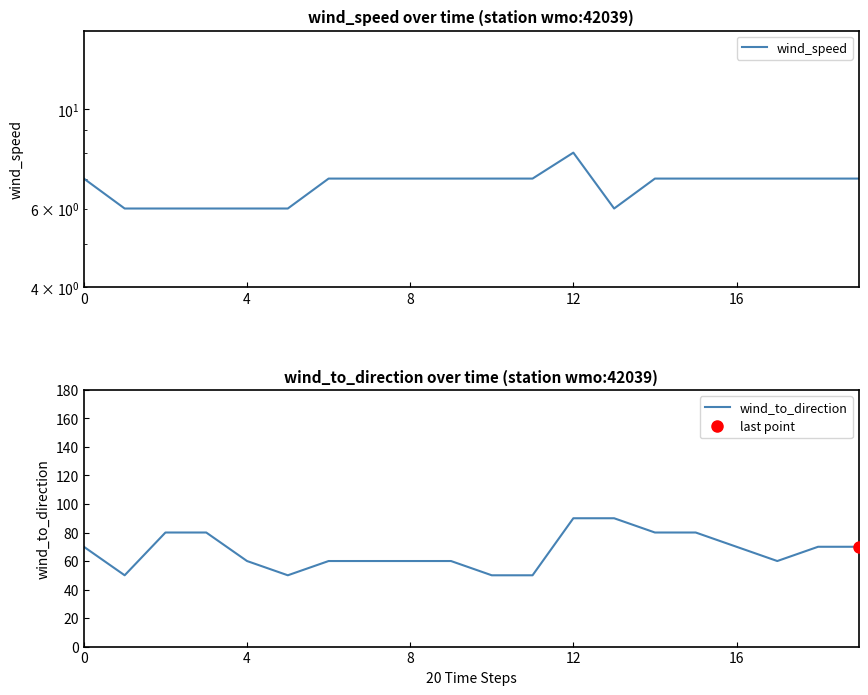

True or false: wind_speed has a value of 12 at 0.

False